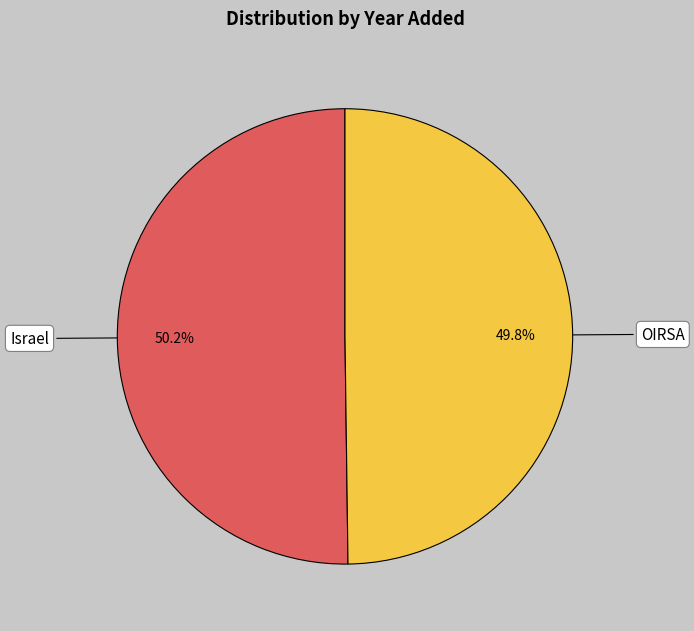

Is it true that OIRSA is 50% of the pie?

True